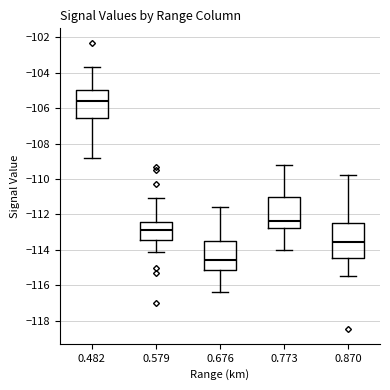

Which box is the tallest, from its lower edge to its upper edge?

0.870